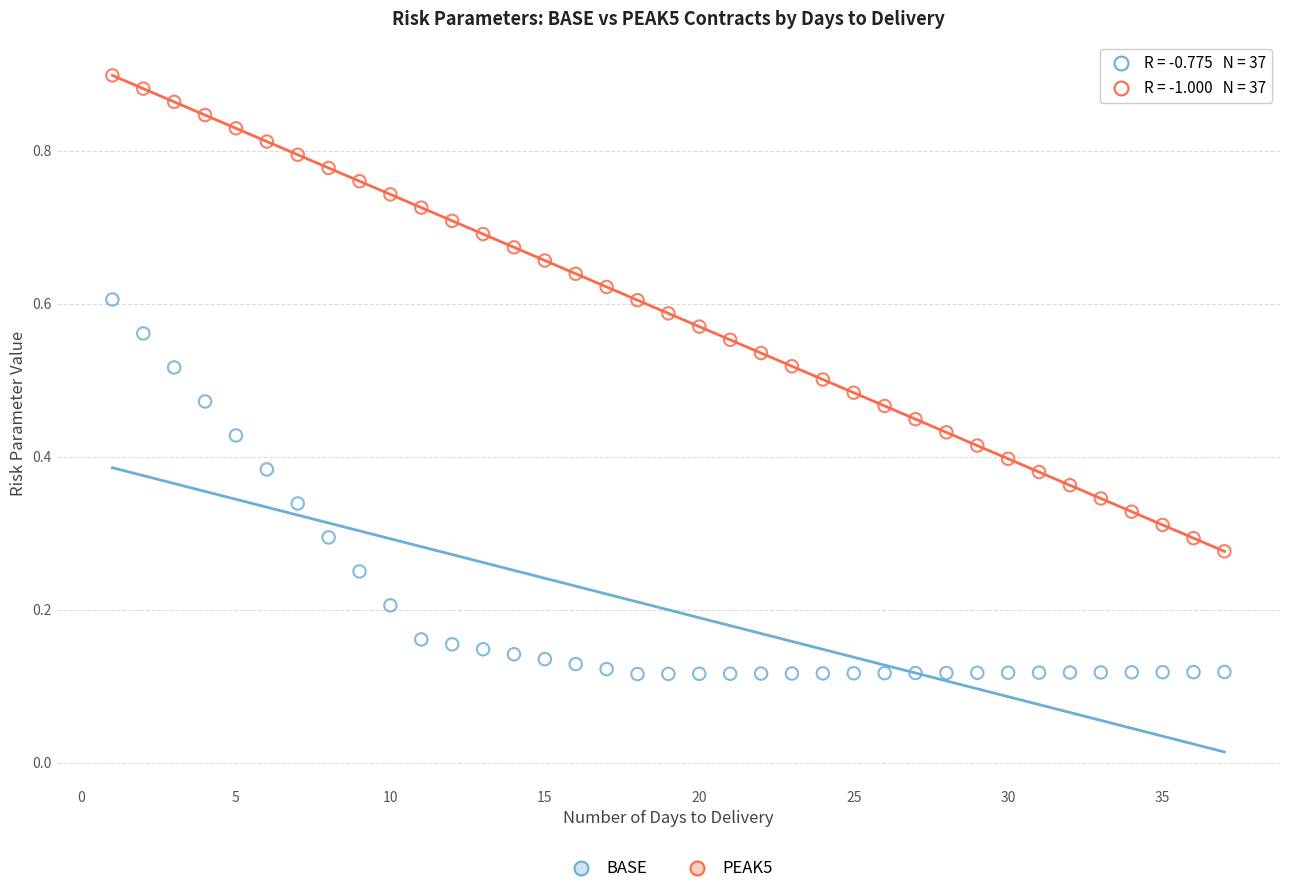

Which series has the largest Y range (max minus min)?

PEAK5